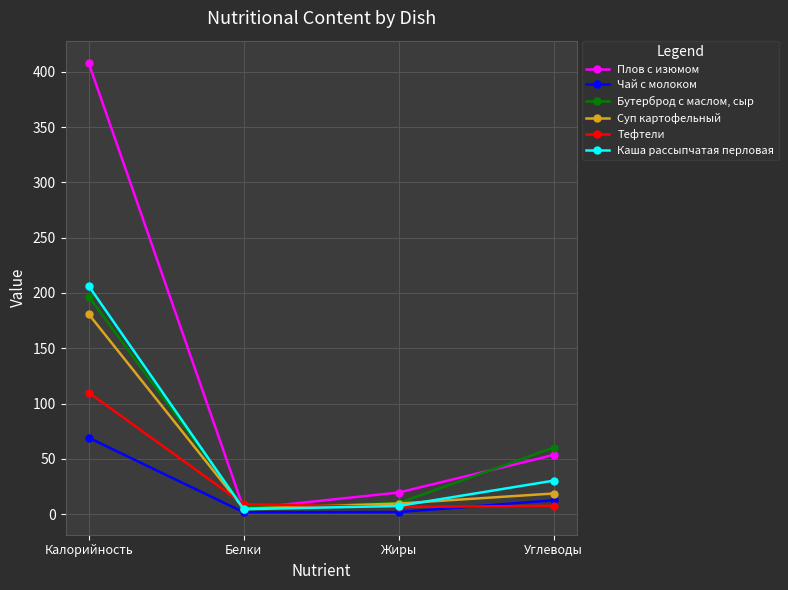

The value of Суп картофельный at Калорийность is 180.8. True or false?

True